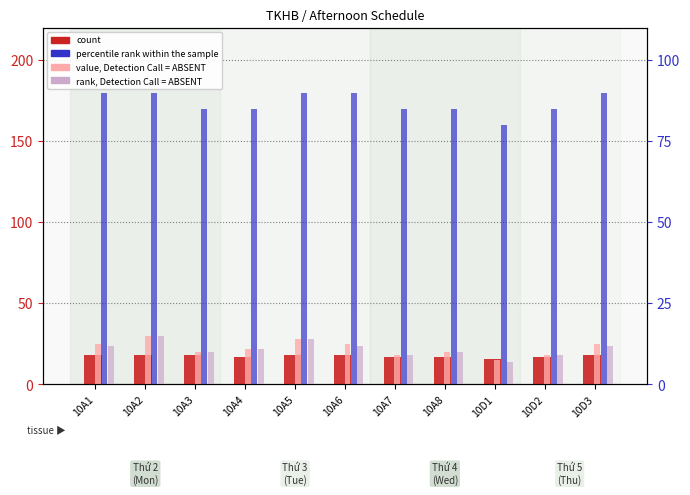

How many bars are there in total?

44